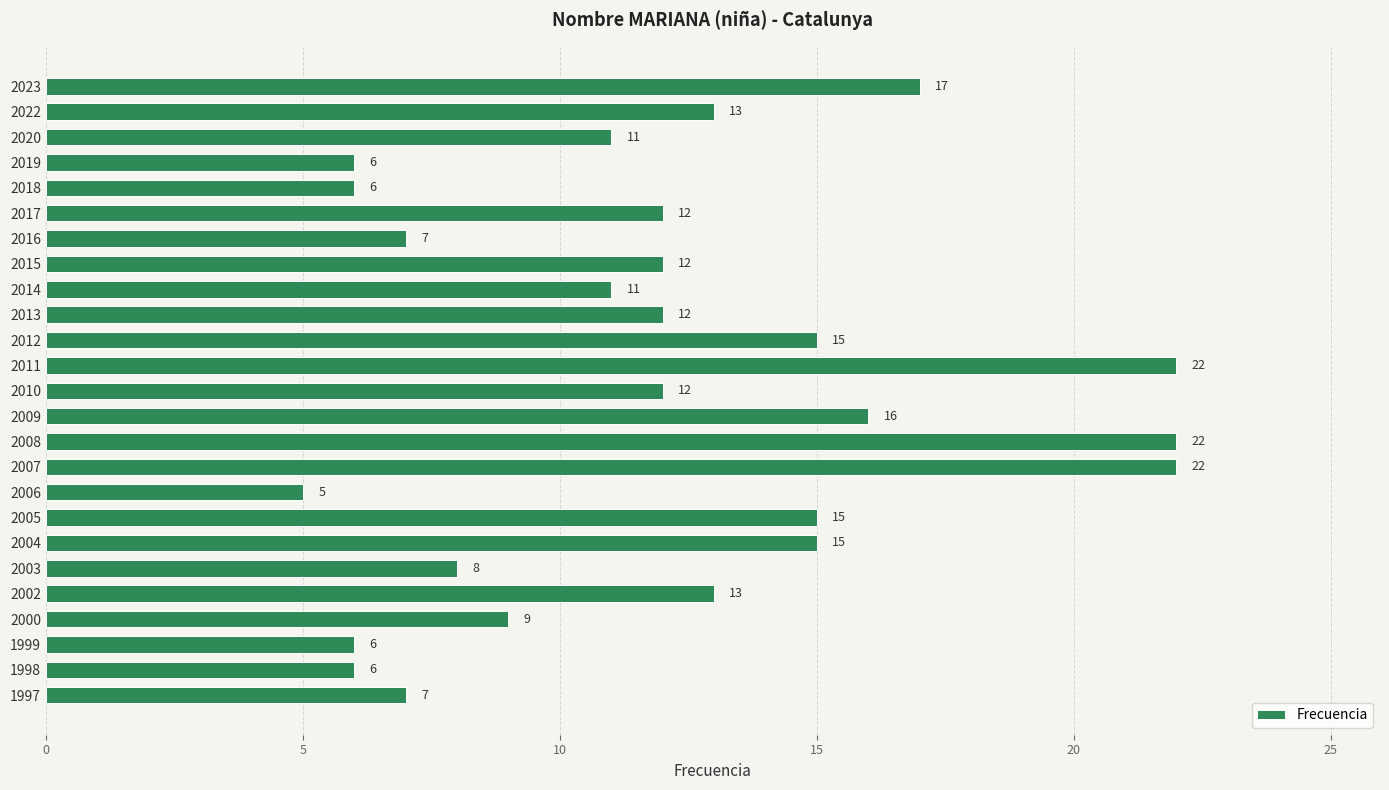

Reading top to bottom, transcribe all the data shown in this chart.

2023=17	2022=13	2020=11	2019=6	2018=6	2017=12	2016=7	2015=12	2014=11	2013=12	2012=15	2011=22	2010=12	2009=16	2008=22	2007=22	2006=5	2005=15	2004=15	2003=8	2002=13	2000=9	1999=6	1998=6	1997=7